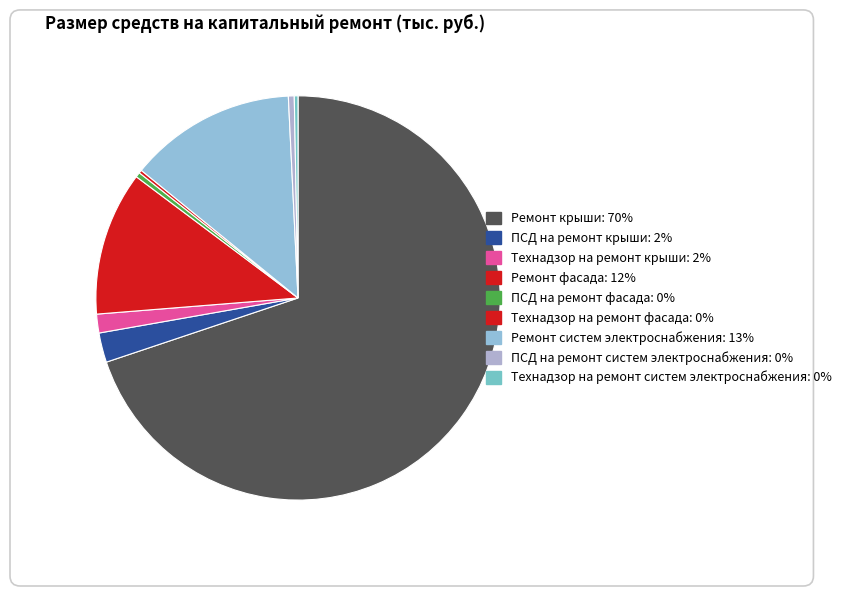

To the nearest percent, what is the difference between the Технадзор на ремонт систем электроснабжения and Ремонт систем электроснабжения slice percentages?

13%